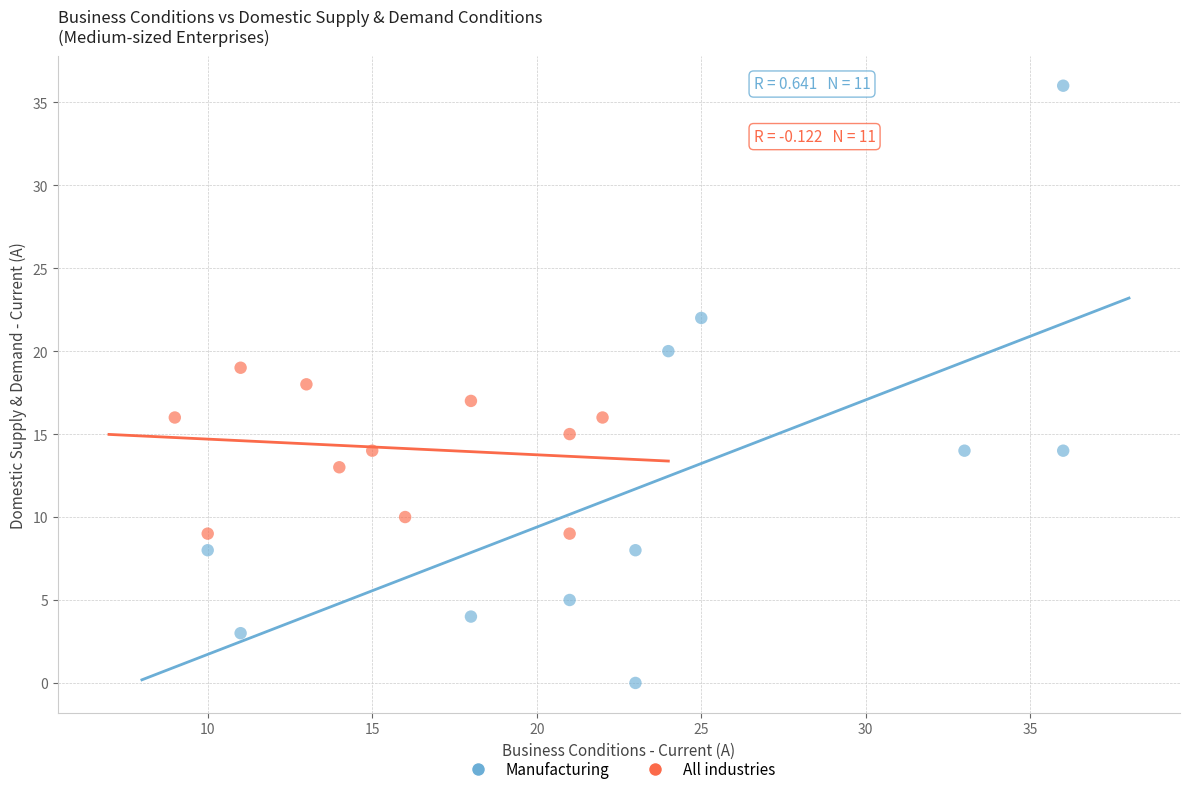

Which series reaches the minimum Y coordinate?

Manufacturing